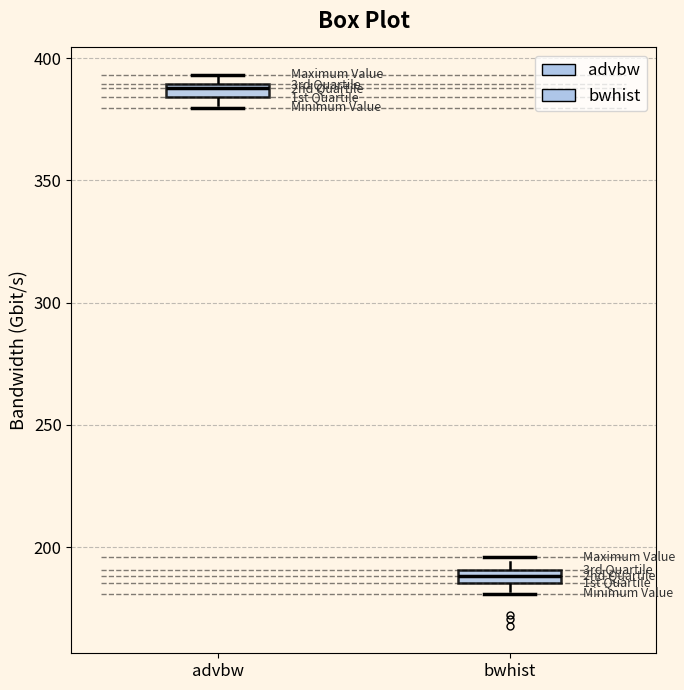

Where is the upper edge of the box for advbw on the y-axis? The values are not printed on the chart, so give them approximately, as read against the axis.

390